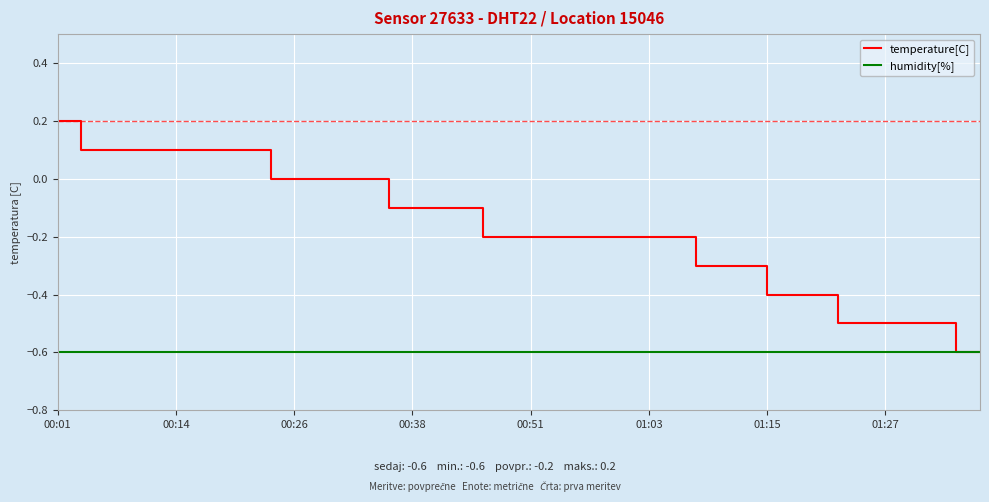

What is the minimum value for humidity[%]?

-0.6